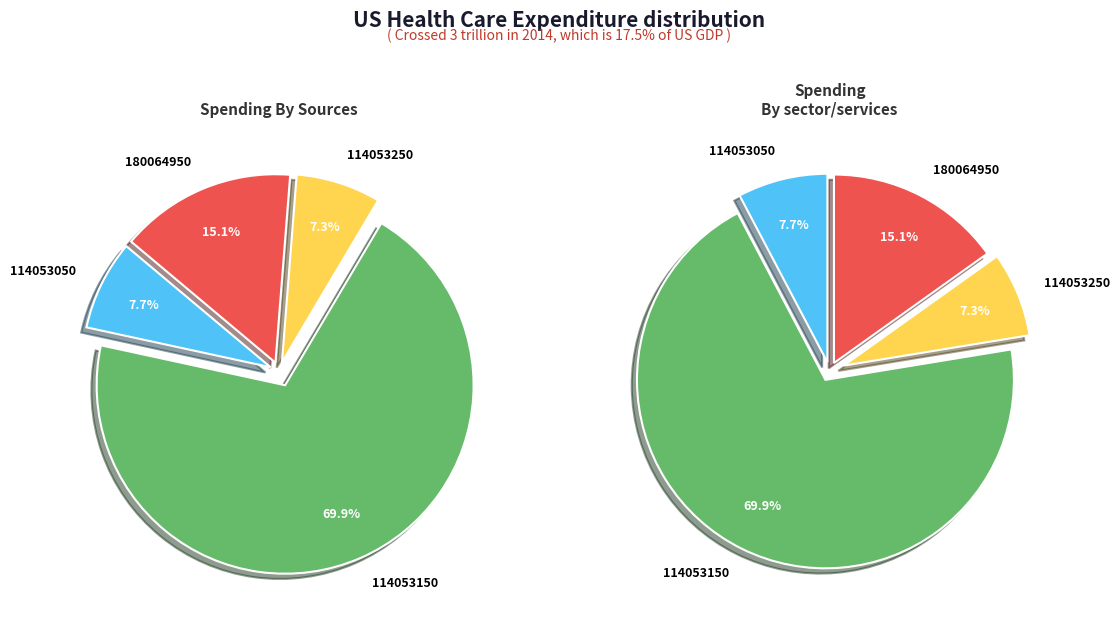

Which category has the biggest portion of the pie?

114053150